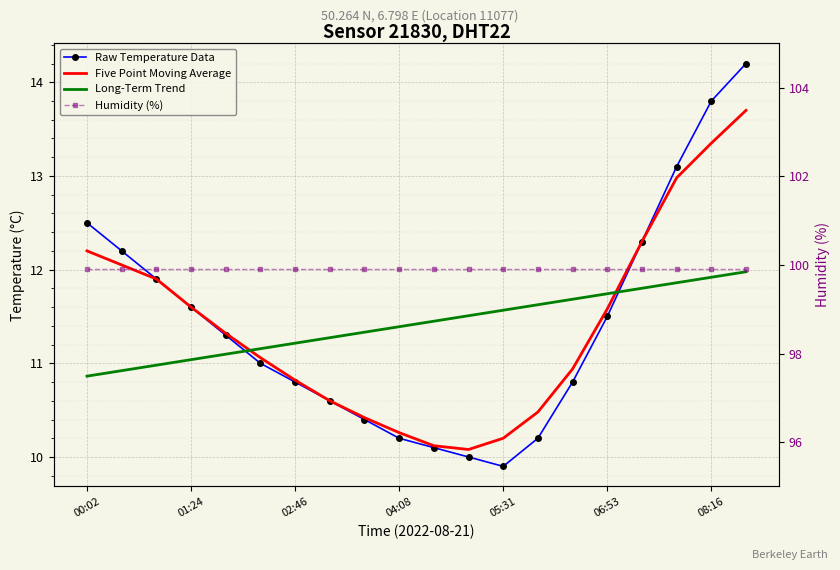

Which category has the highest value across all series?

00:02